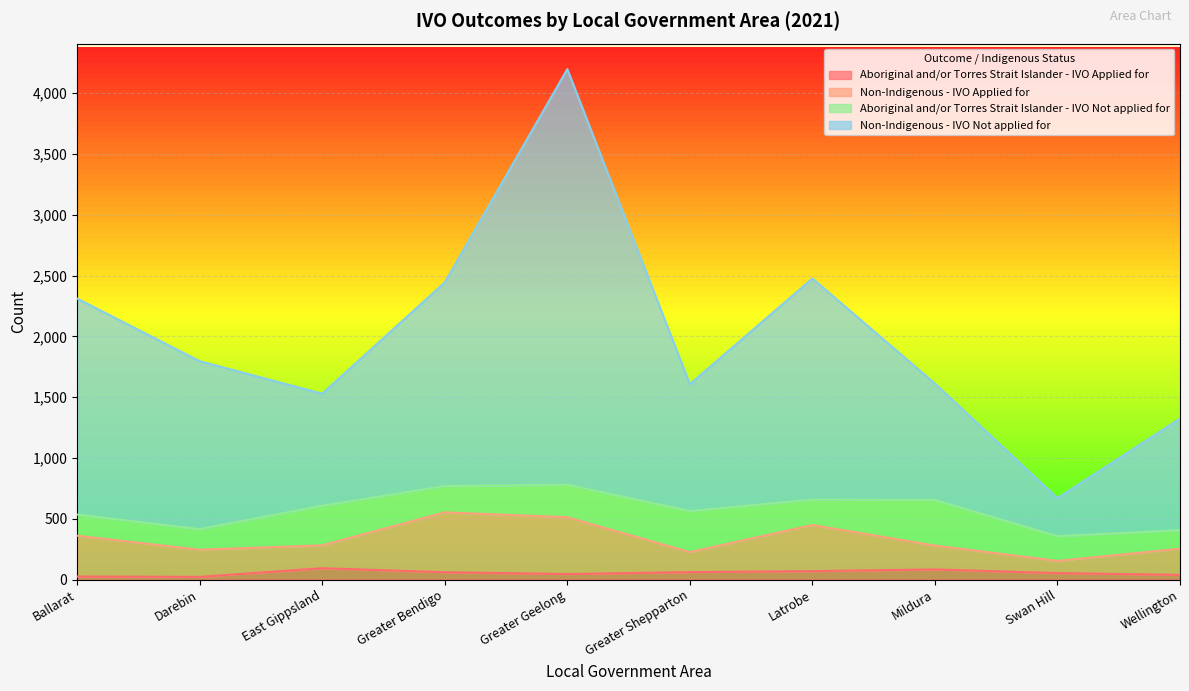

Which series changed the most between Latrobe and Swan Hill?

Non-Indigenous - IVO Not applied for